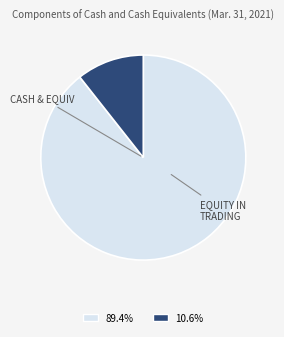

How many slices are in this pie chart?

2